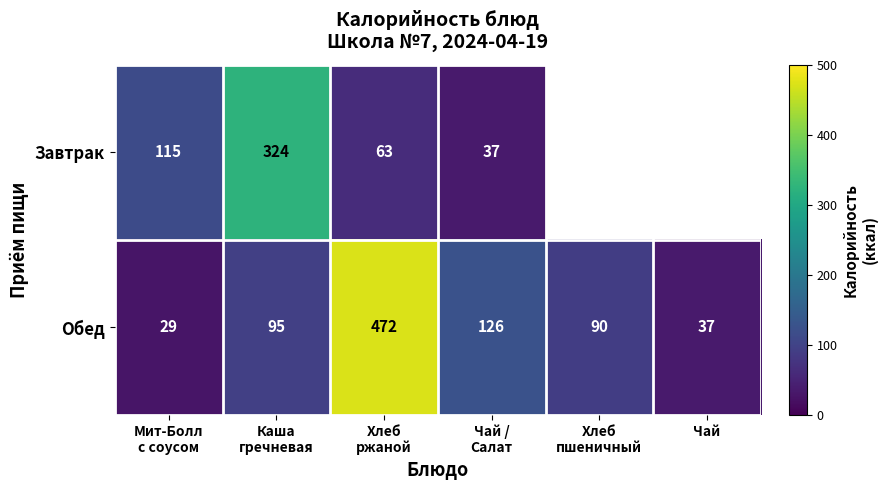

Which has a higher value, Чай /
Салат or Мит-Болл
с соусом?

Мит-Болл
с соусом